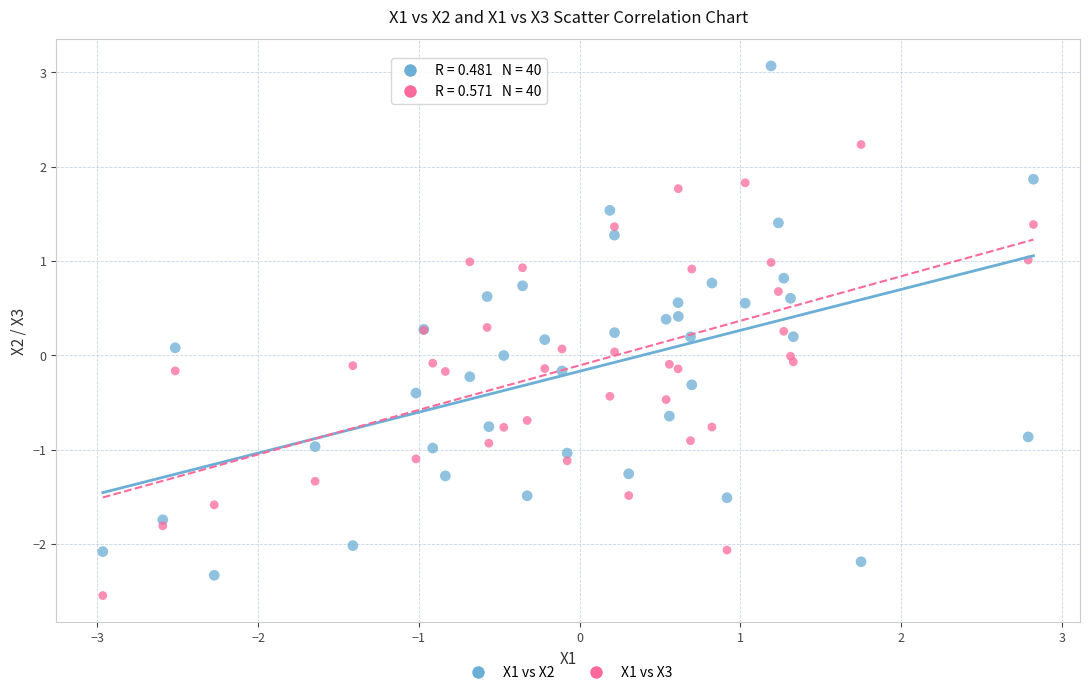

Which series has the largest Y range (max minus min)?

X1 vs X2